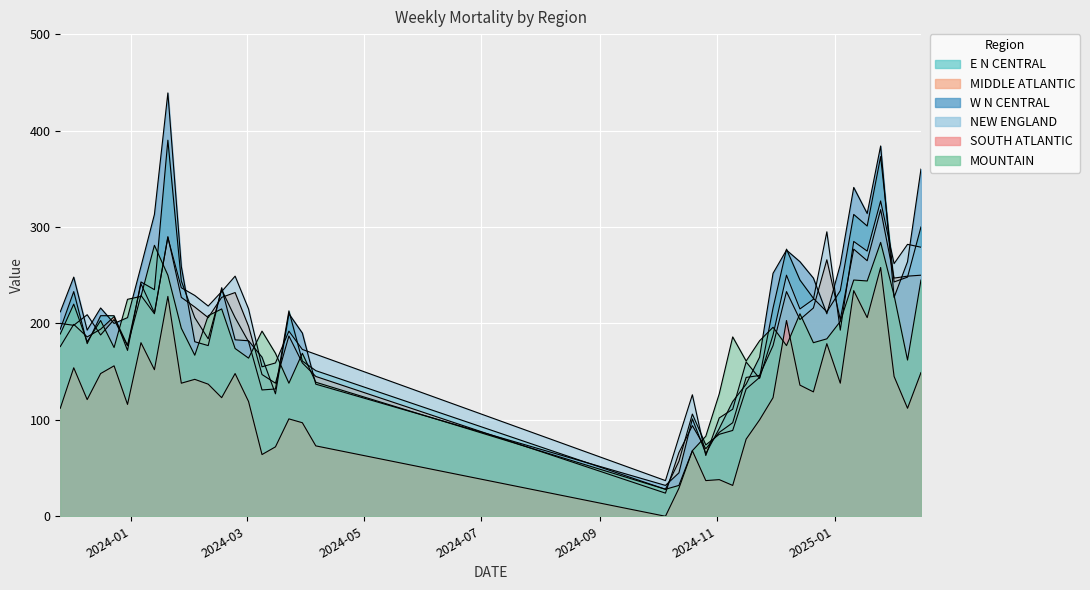

In MOUNTAIN, how many points are higher than both neighbors (excluding endpoints)?

11